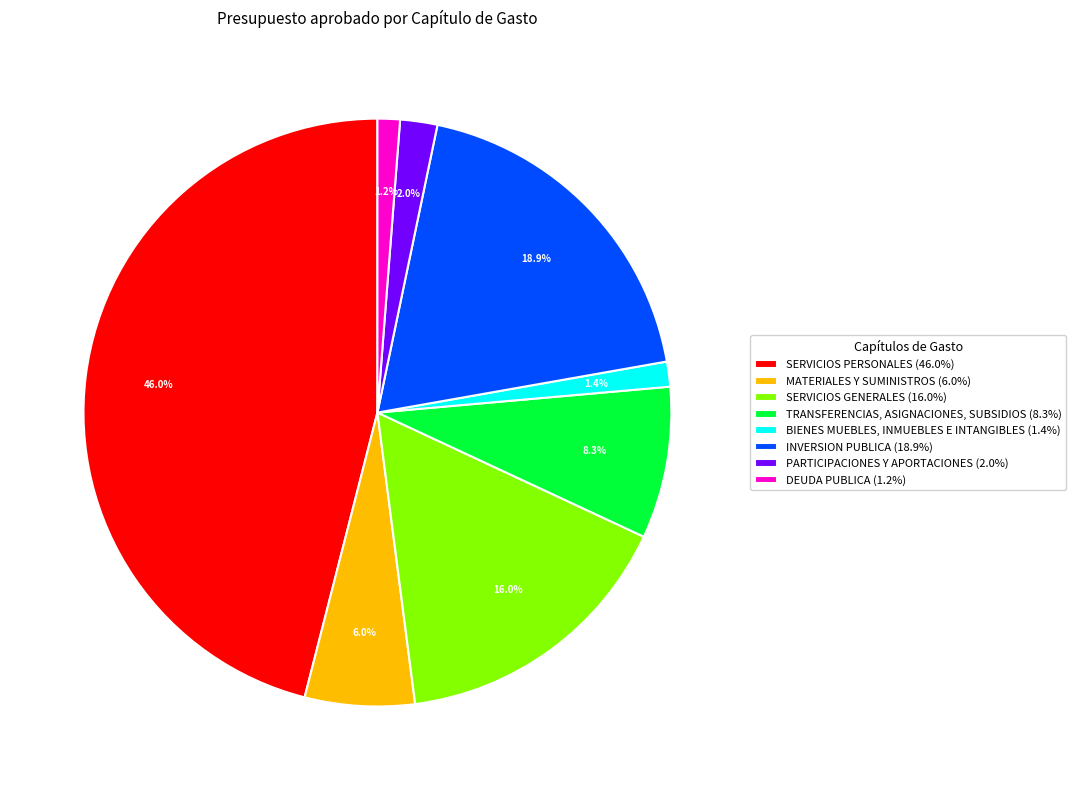

What percentage is NOT represented by INVERSION PUBLICA (18.9%)?

81.1%